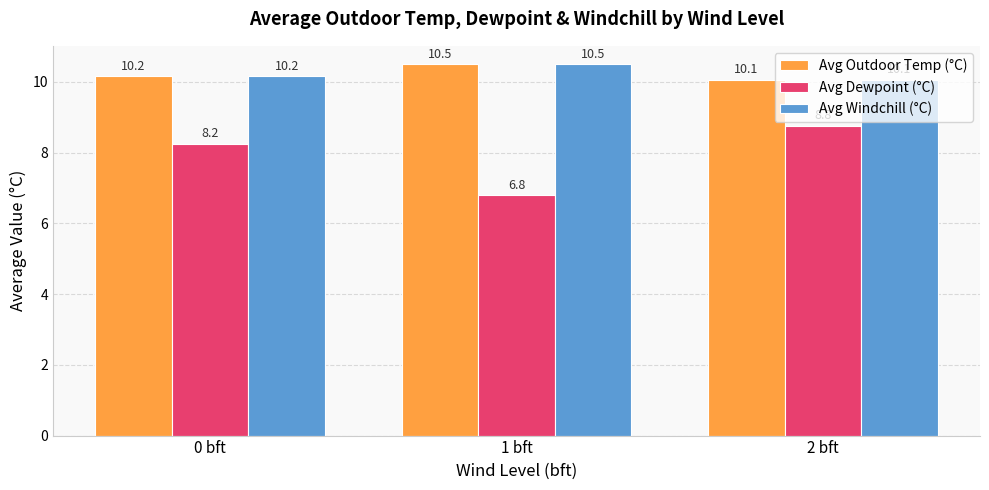

What position from the right is 0 bft?

3